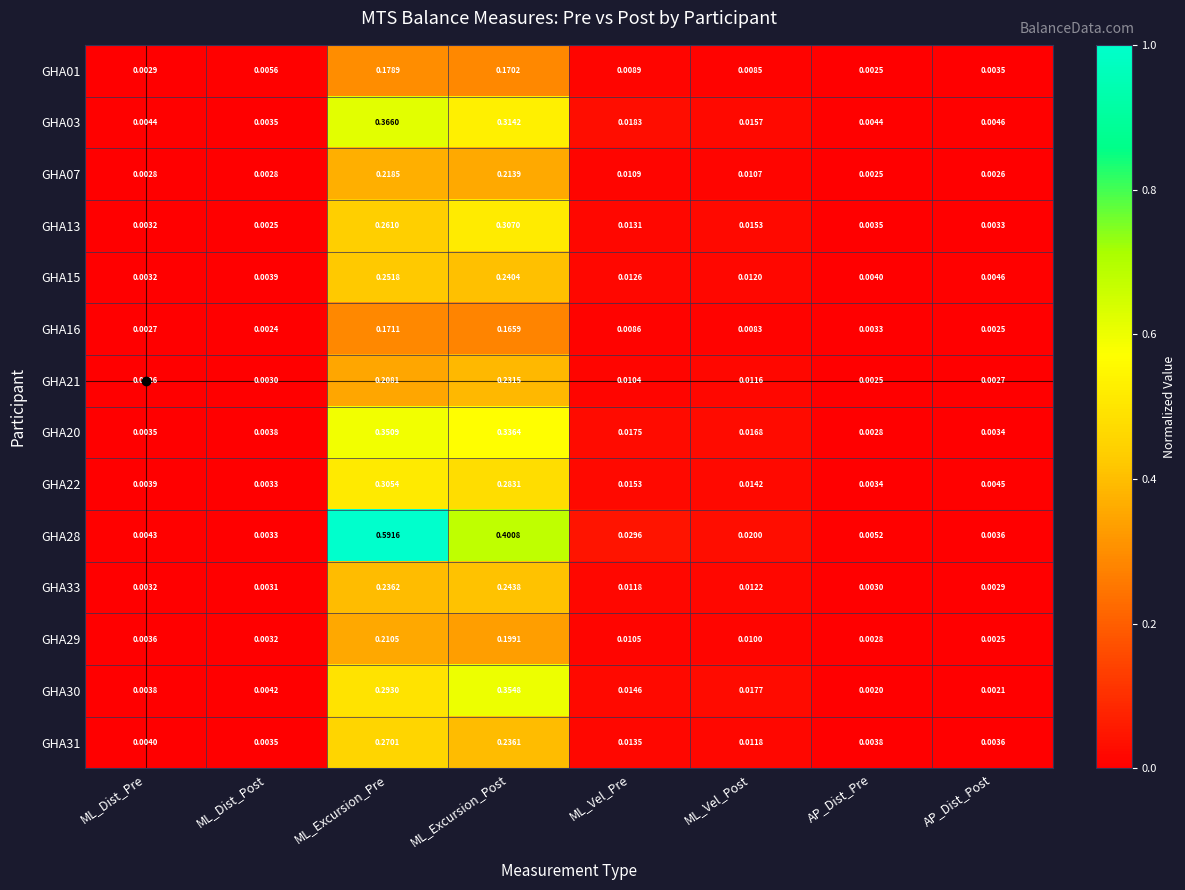

At which label is GHA20 closest to 0?

AP_Dist_Pre